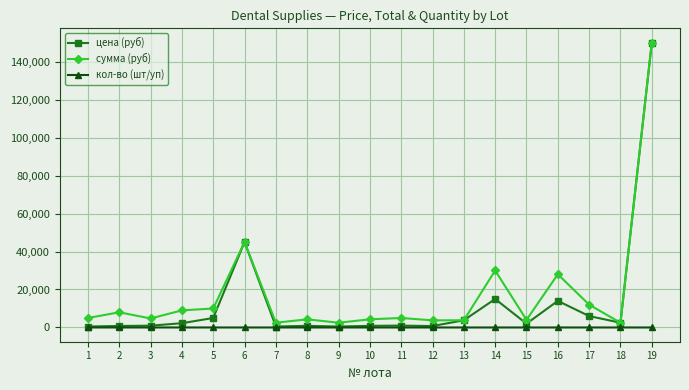

What is the value of the сумма (руб) point at the 10th from the left?

4300